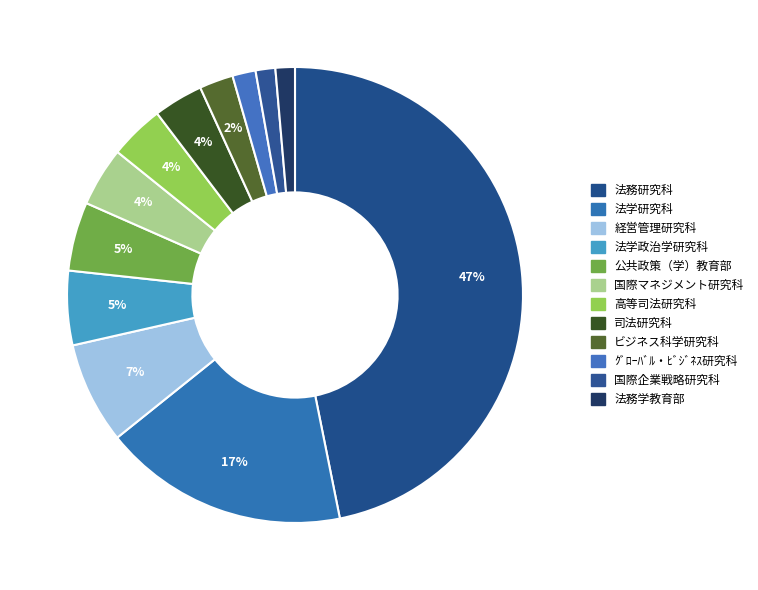

What is the ratio of the value at 国際マネジメント研究科 to the value at 司法研究科?

1.2